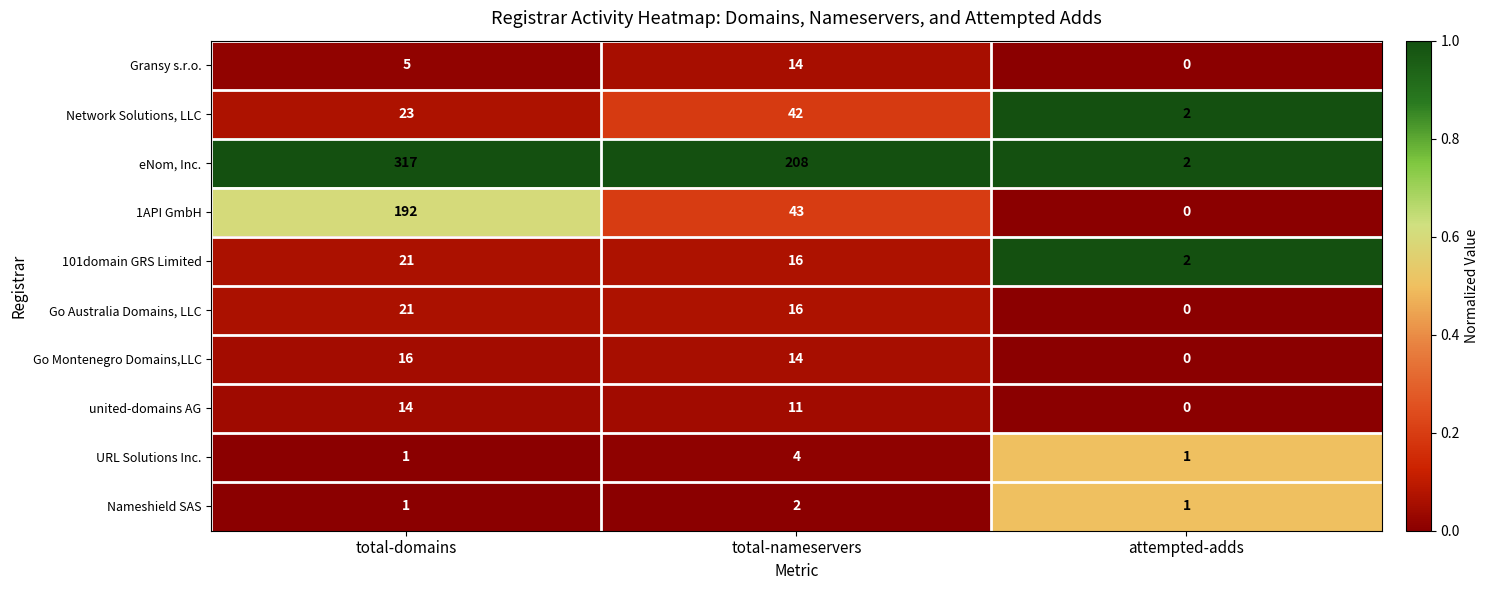

What is the spread (max minus min) of values at total-nameservers?

206